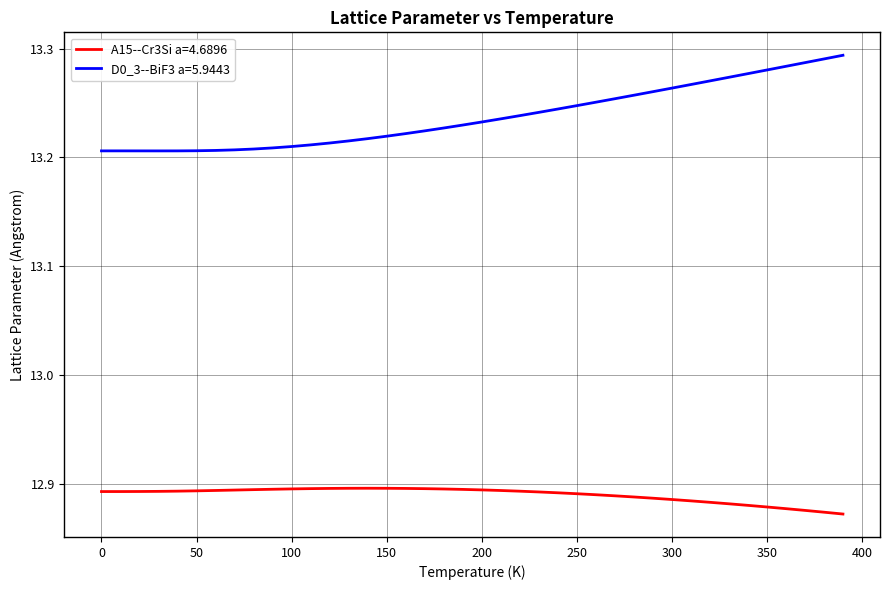

True or false: A15--Cr3Si a=4.6896 and D0_3--BiF3 a=5.9443 intersect in this chart.

False